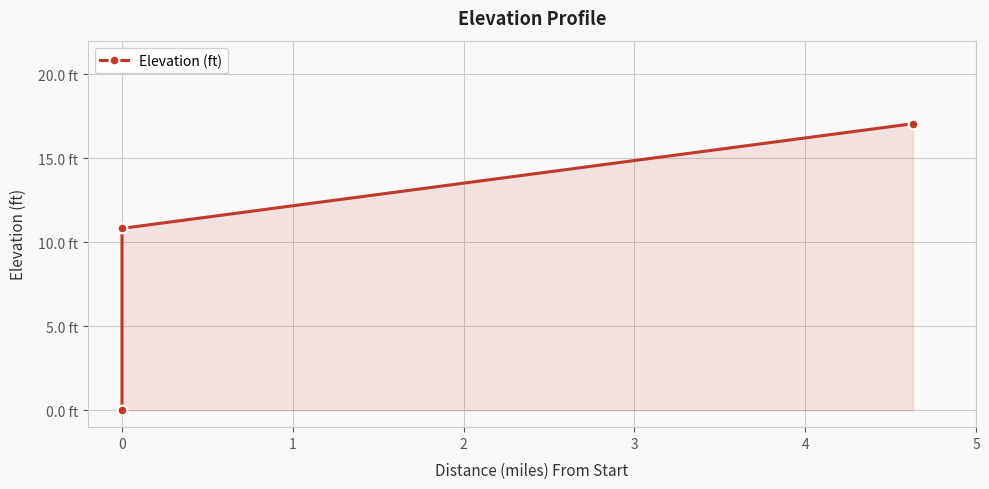

How many distinct data groups are displayed?

1